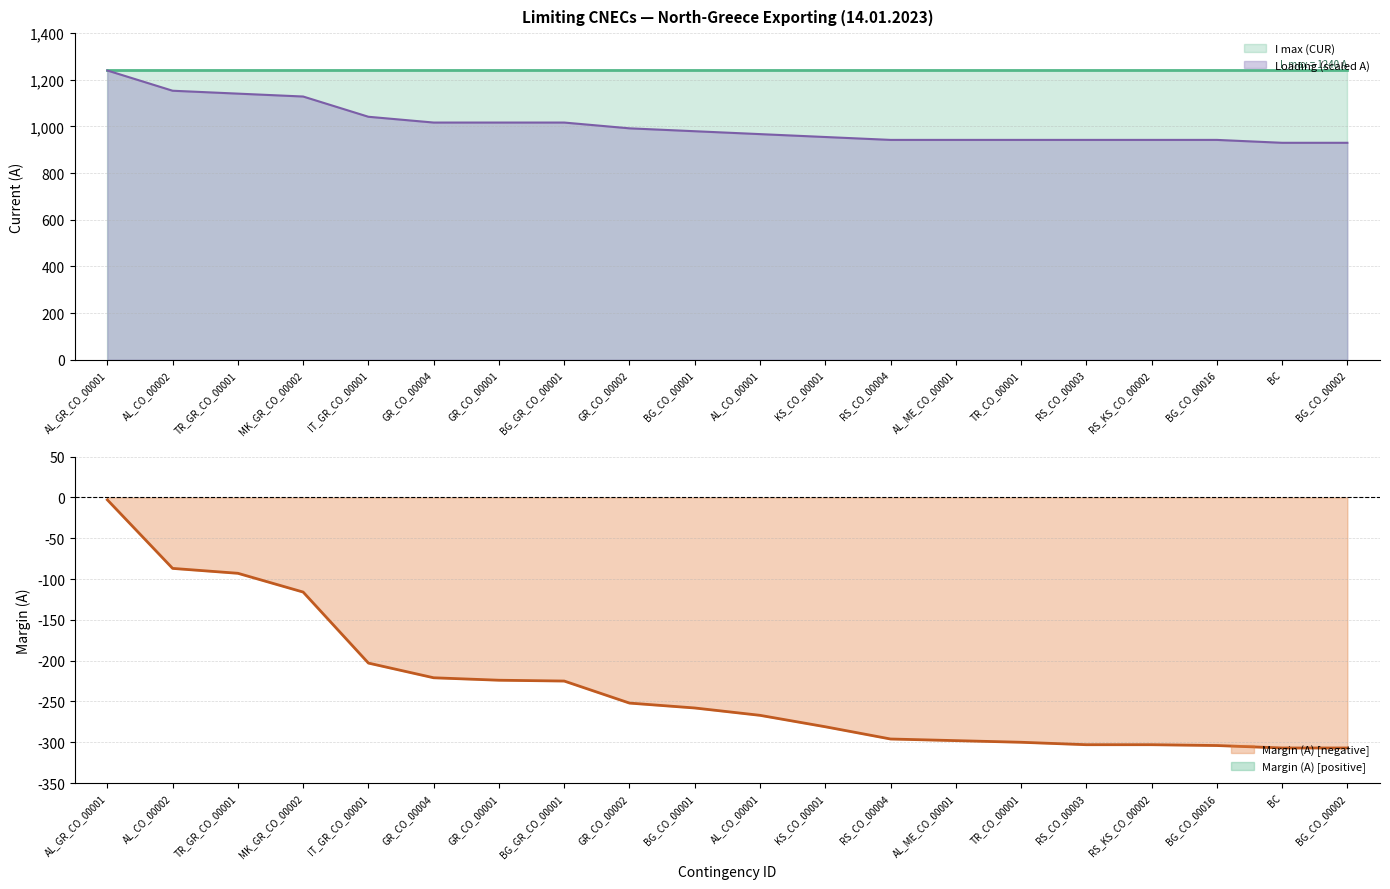

Which category has the highest value across all series?

AL_GR_CO_00001